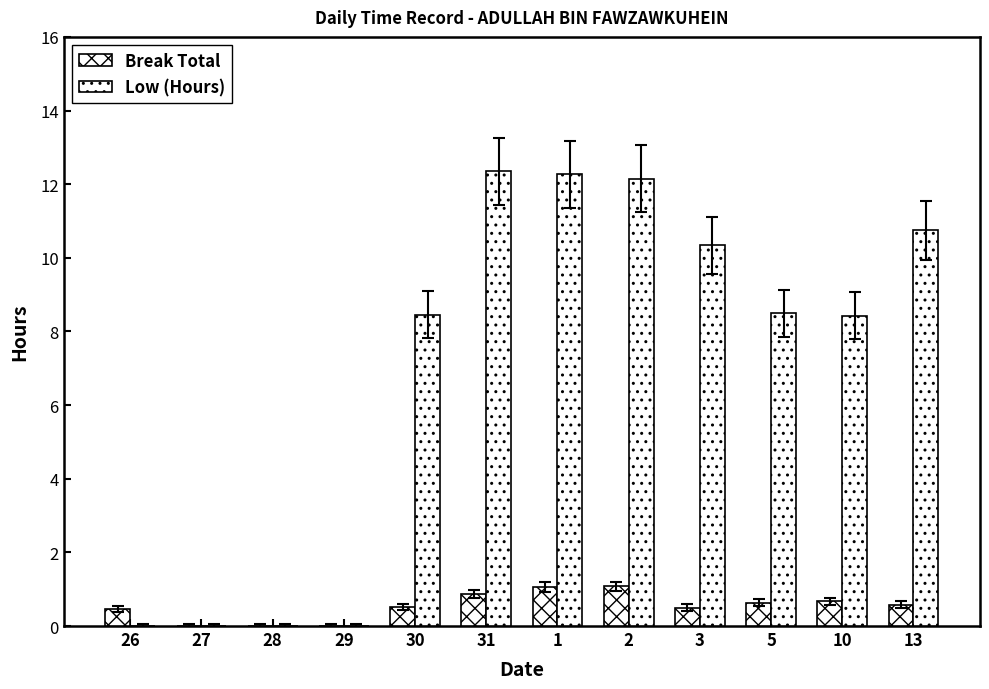

Count the number of categories in the chart.

12